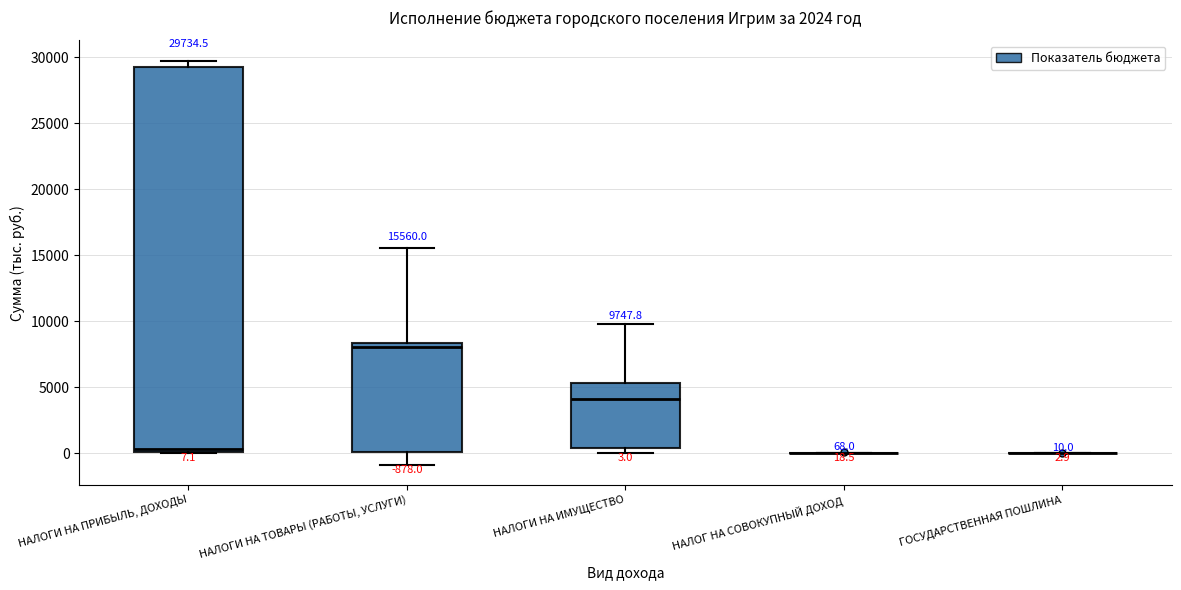

Comparing the boxes themselves (not the whiskers), which one is the tallest?

НАЛОГИ НА ПРИБЫЛЬ, ДОХОДЫ